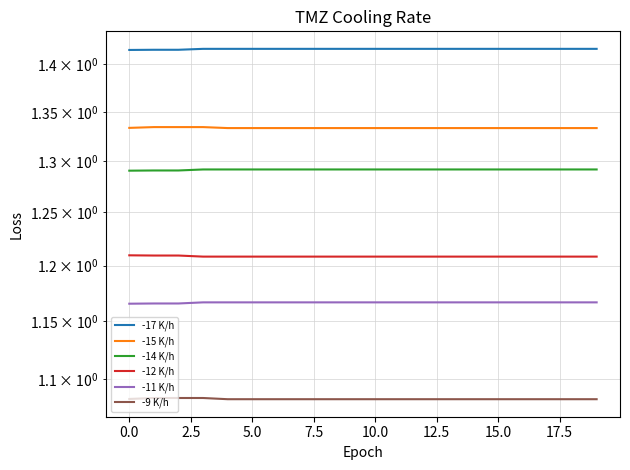

Read the -9 K/h value at 0.0.

1.1